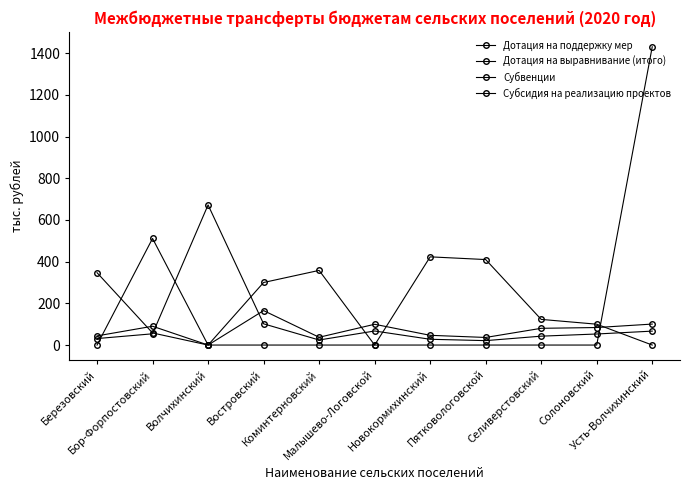

Is the value of Субсидия на реализацию проектов at Востровский greater than the value of Субвенции at Пятковологовской?

No